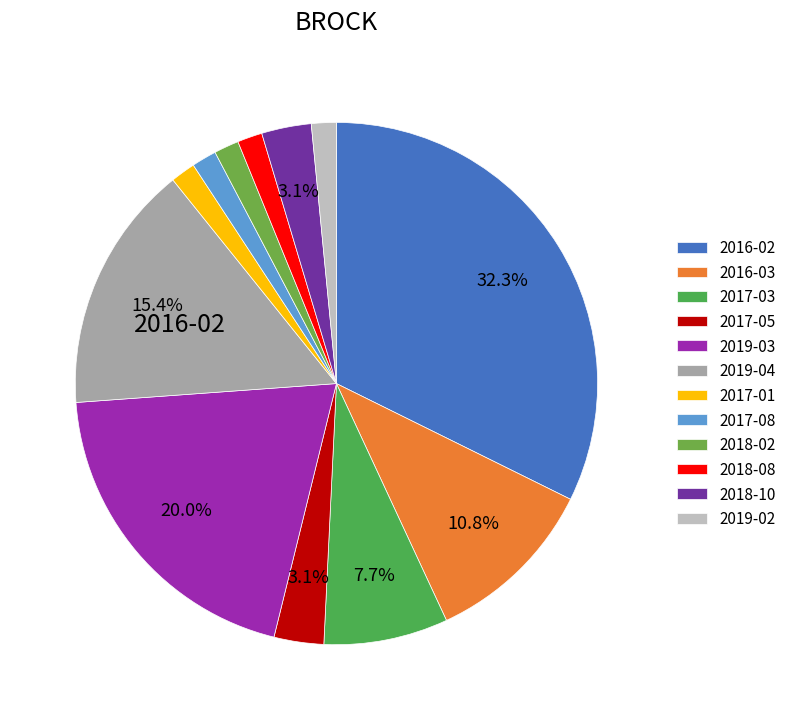

How many slices are in this pie chart?

12